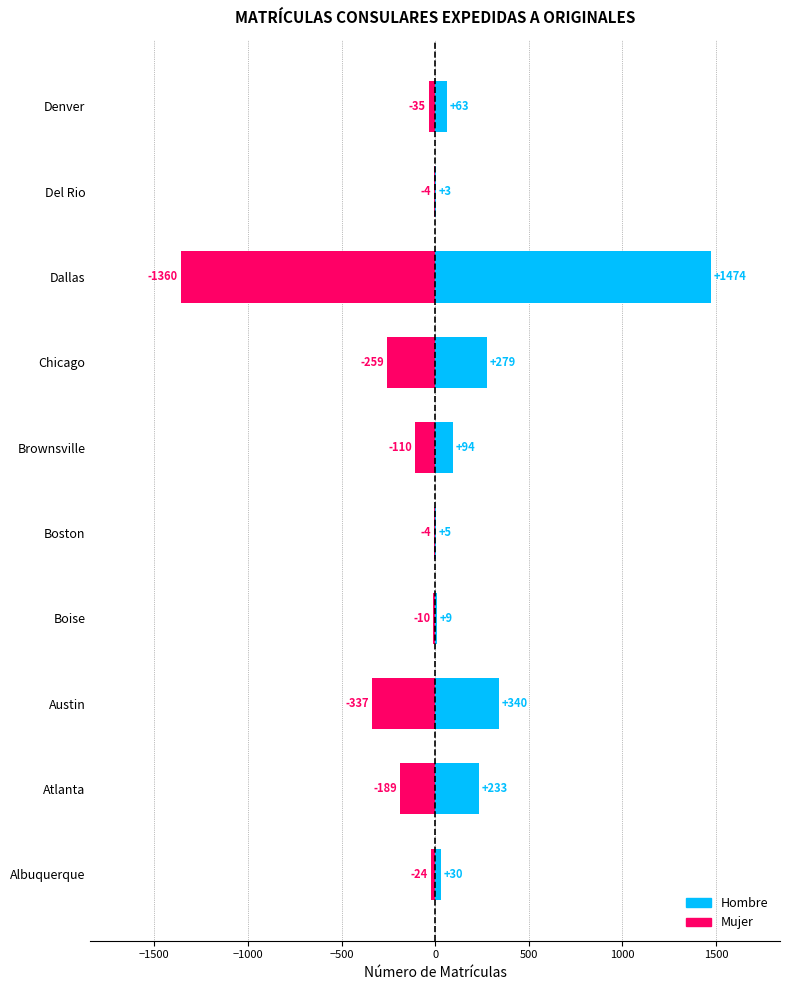

What is the lowest value of the Hombre series?

3